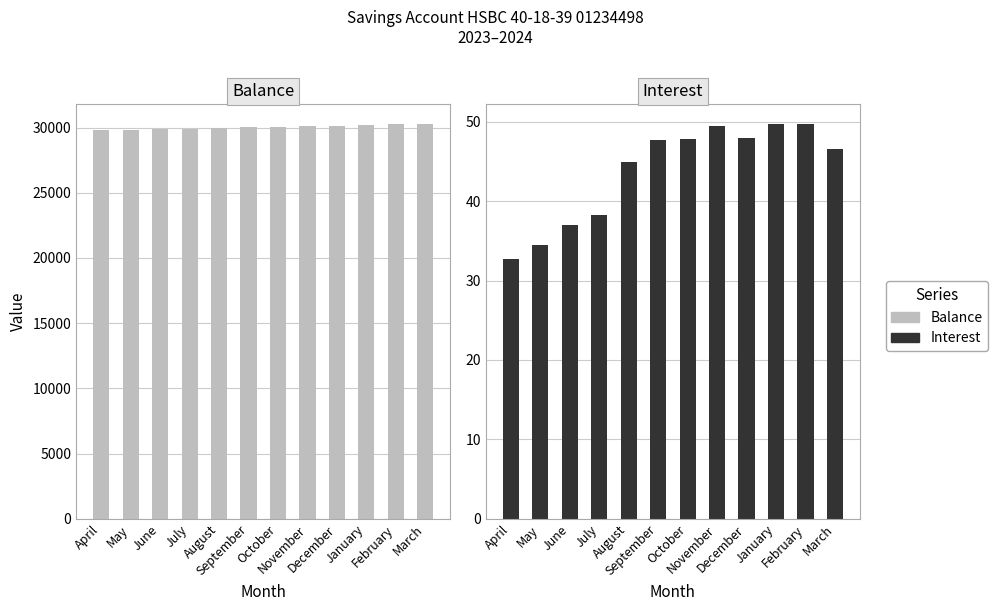

At which category does the chart reach its peak across all series?

March